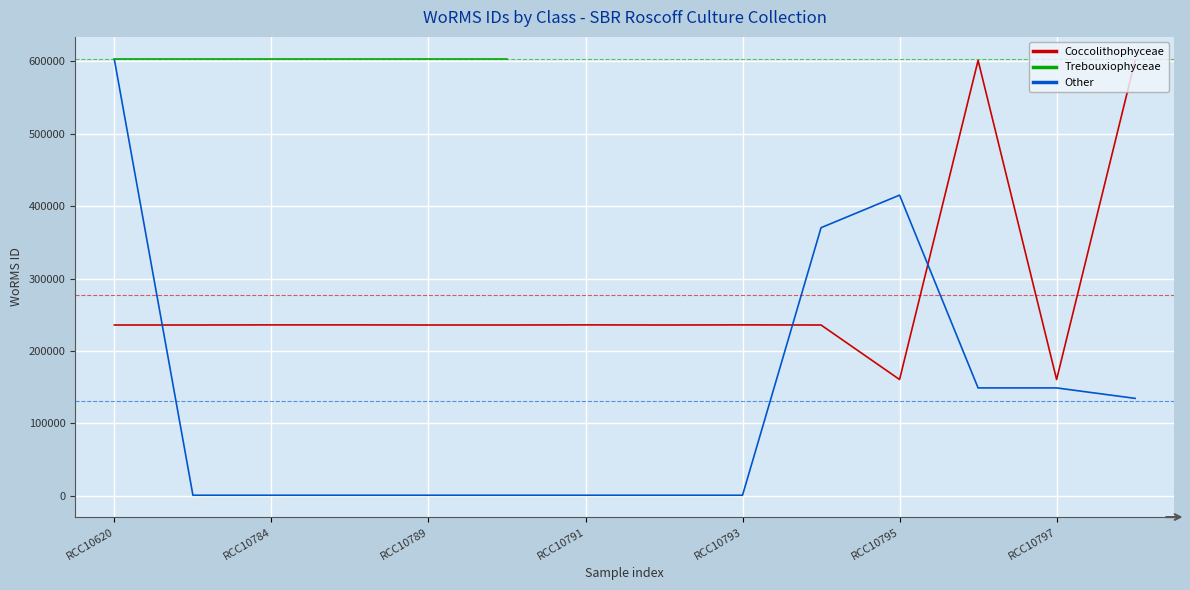

Which has a higher value, 11 or 7?

11